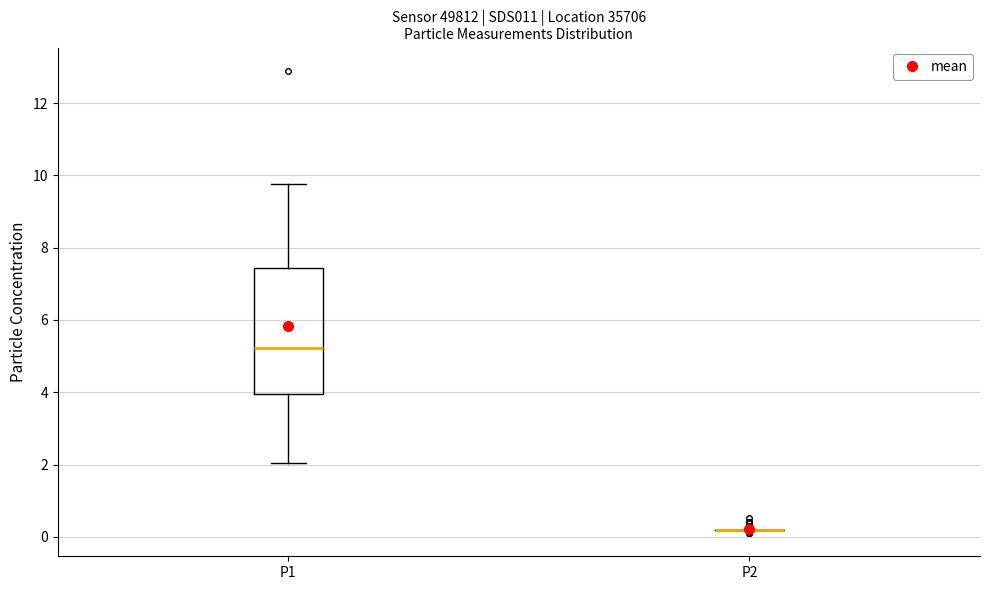

Reading left to right, transcribe this box plot: for each box, give where its median line is, the range the box spans, and where its two whiskers end, as read against the y-axis. The values are not printed on the chart, so give them approximately, as read against the axis.

P1: median 5.2, box 4.0 to 7.4, whiskers 2.0 to 9.8
P2: box collapsed to a line at 0.2, whiskers 0.2 to 0.2